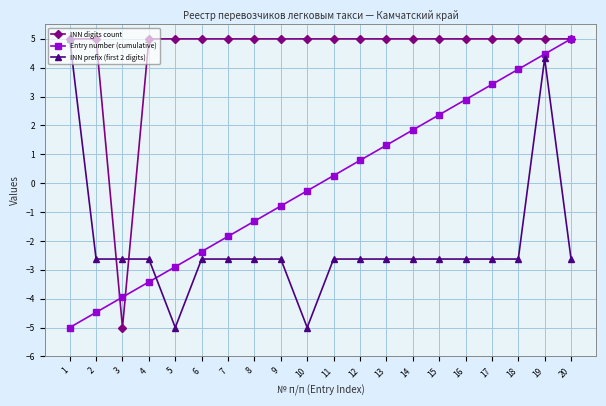

What is the minimum value for Entry number (cumulative)?

-5.0